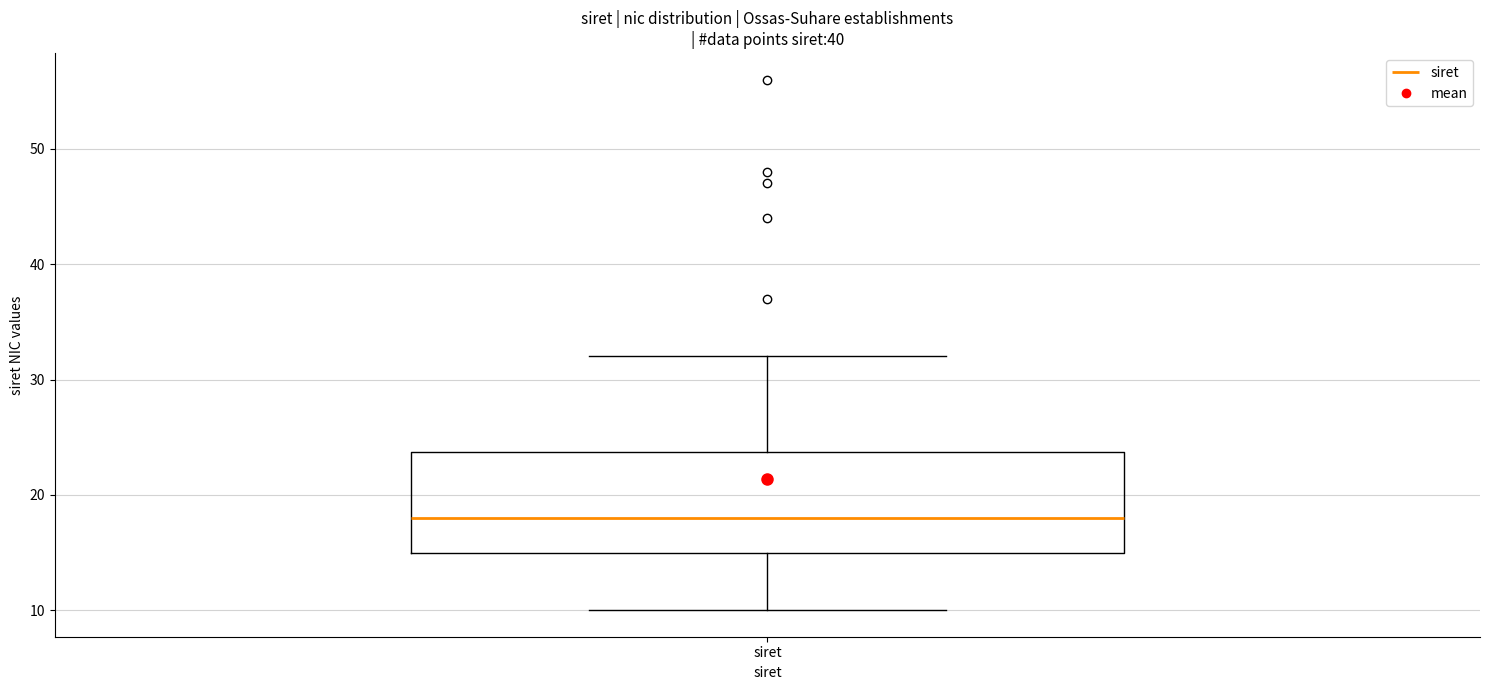

Where does the lower whisker of the box for siret end on the y-axis? The values are not printed on the chart, so give them approximately, as read against the axis.

10